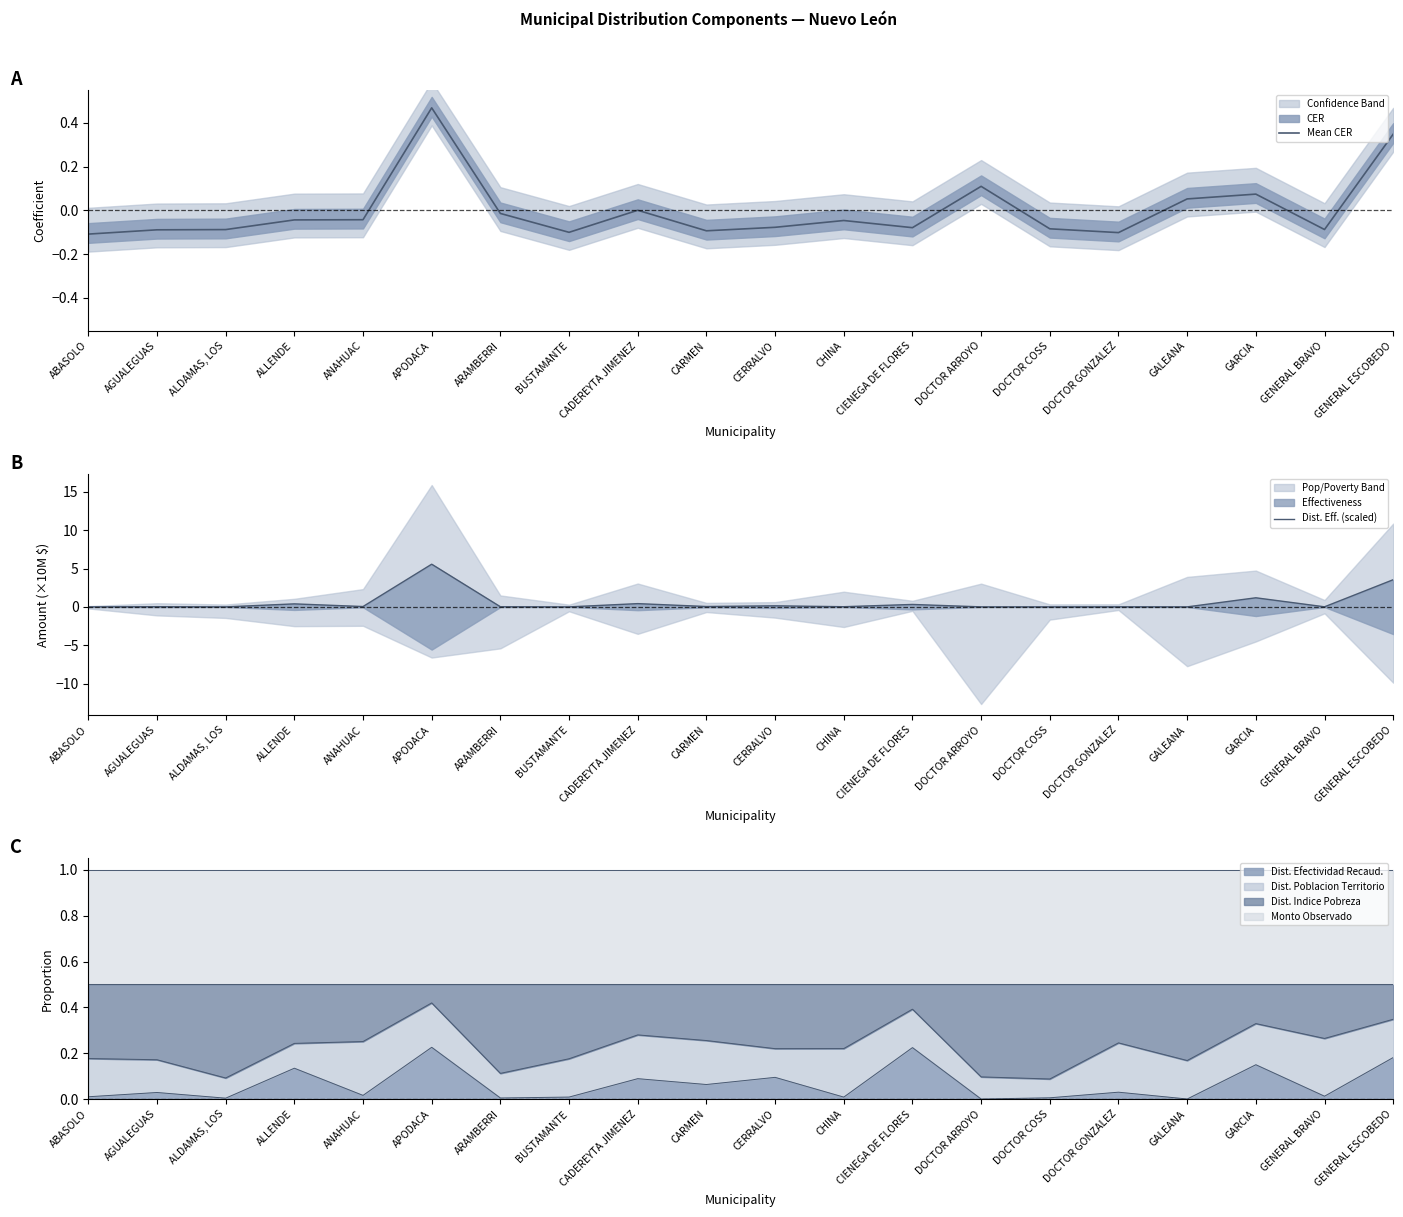

Where is the first local maximum for Mean CER?

APODACA